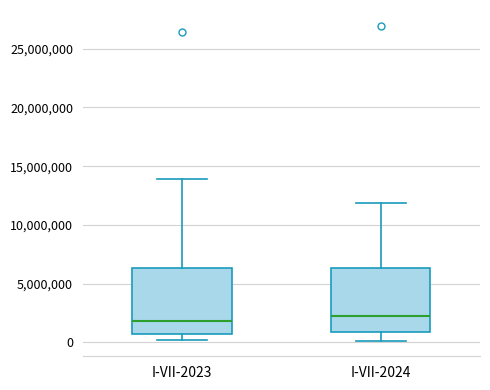

Reading left to right, transcribe this box plot: for each box, give where its median line is, the range the box spans, and where its two whiskers end, as read against the y-axis. The values are not printed on the chart, so give them approximately, as read against the axis.

I-VII-2023: median 2000000, box 500000 to 6500000, whiskers 0 to 14000000
I-VII-2024: median 2000000, box 1000000 to 6500000, whiskers 0 to 12000000